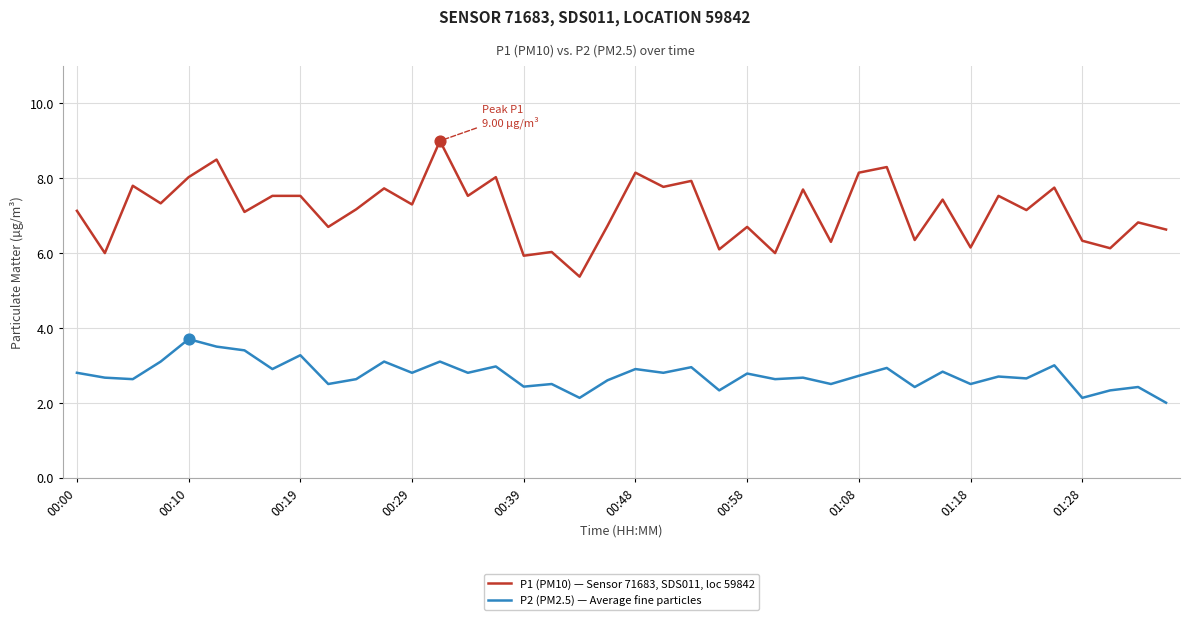

Which series has the largest range (max minus min)?

P1 (PM10) — Sensor 71683, SDS011, loc 59842